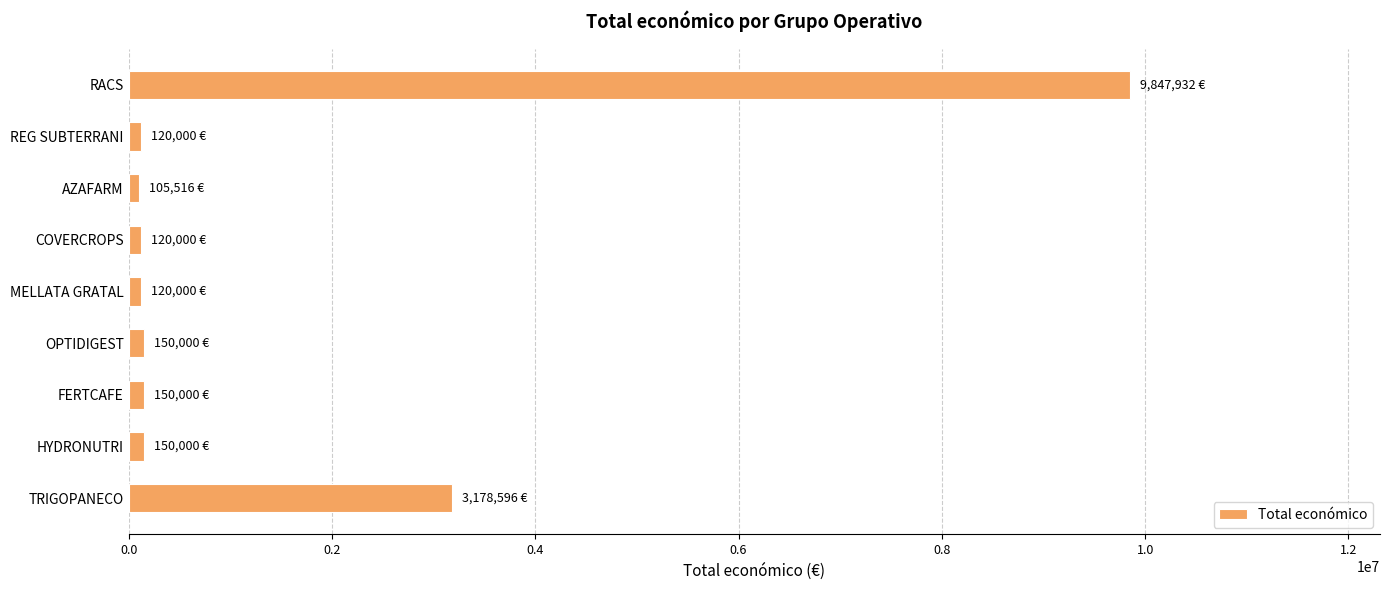

What is the ratio of the value at RACS to the value at TRIGOPANECO?

3.1